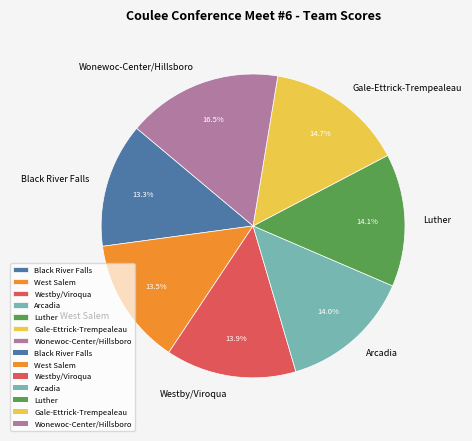

The Westby/Viroqua slice represents 9% of the pie. True or false?

False